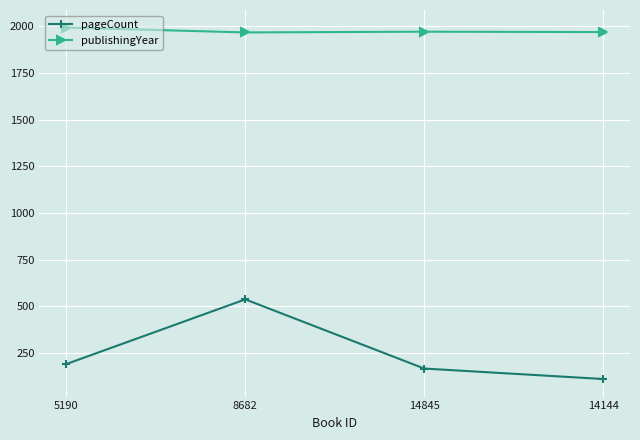

Rank the series by their average value, from highest to lowest.

publishingYear, pageCount